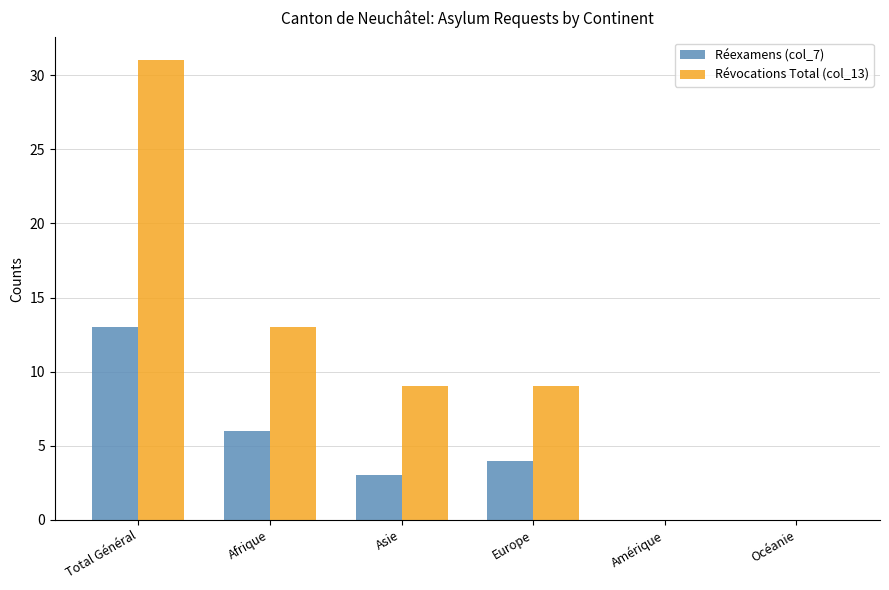

How many groups of bars are there?

6